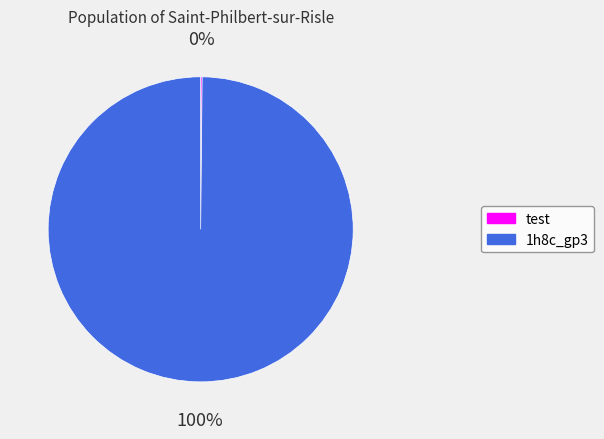

Does 1h8c_gp3 account for over 50% of the chart?

Yes